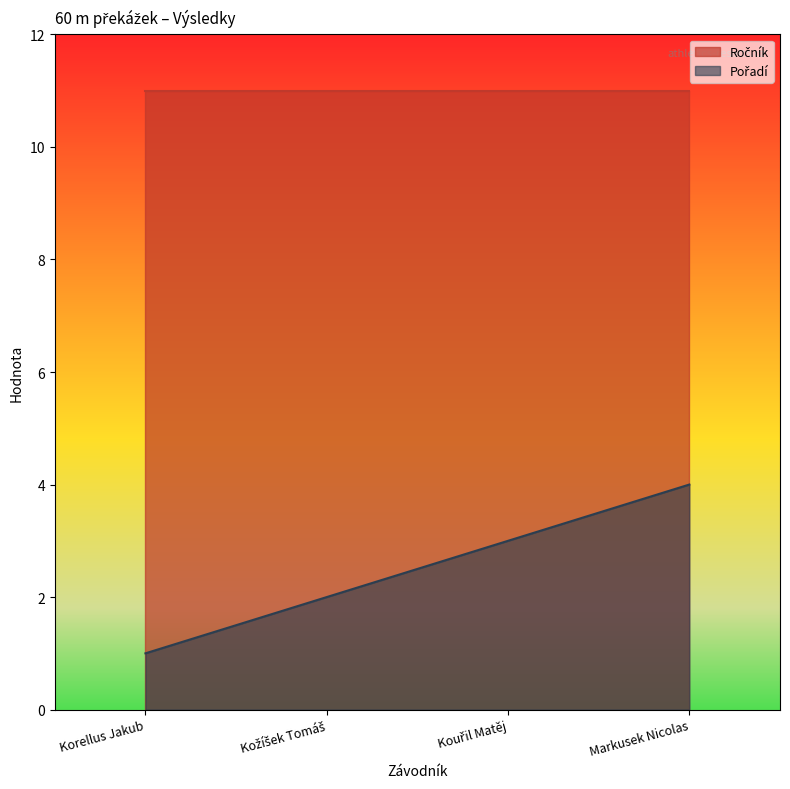

List the labels in order of value, largest first.

Markusek Nicolas, Kouřil Matěj, Kožíšek Tomáš, Korellus Jakub